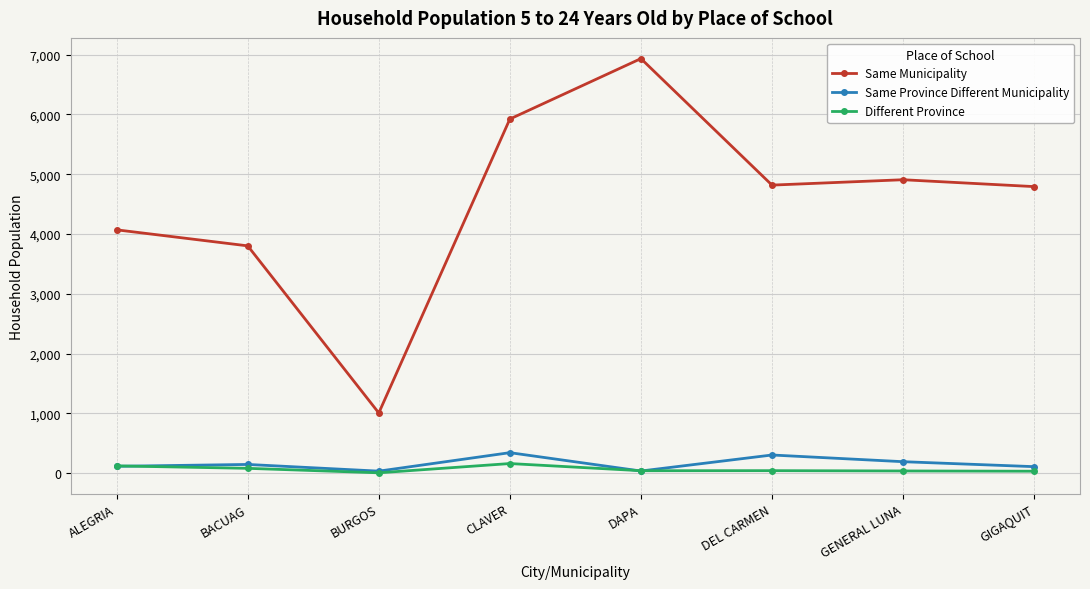

At which category is the sum across all series the highest?

DAPA